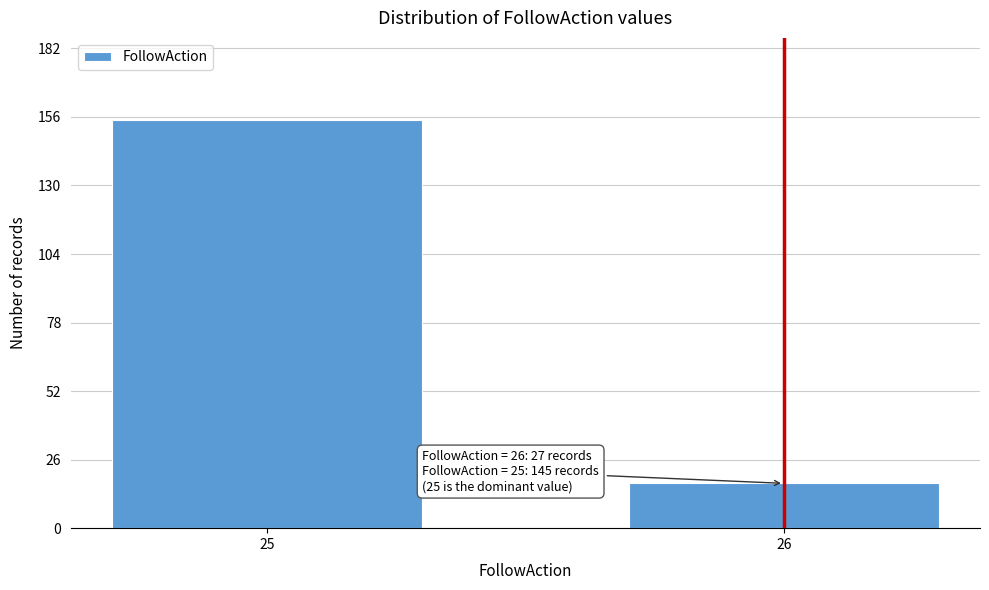

Reading left to right, what are all the values shown in this chart?

155	17